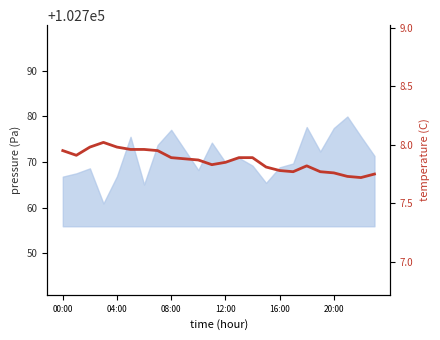

Reading right to left, extract all data points from this chart.

7.8	7.7	7.7	7.8	7.8	7.8	7.8	7.8	7.8	7.9	7.9	7.8	7.8	7.9	7.9	7.9	8.0	8.0	8.0	8.0	8.0	8.0	7.9	8.0